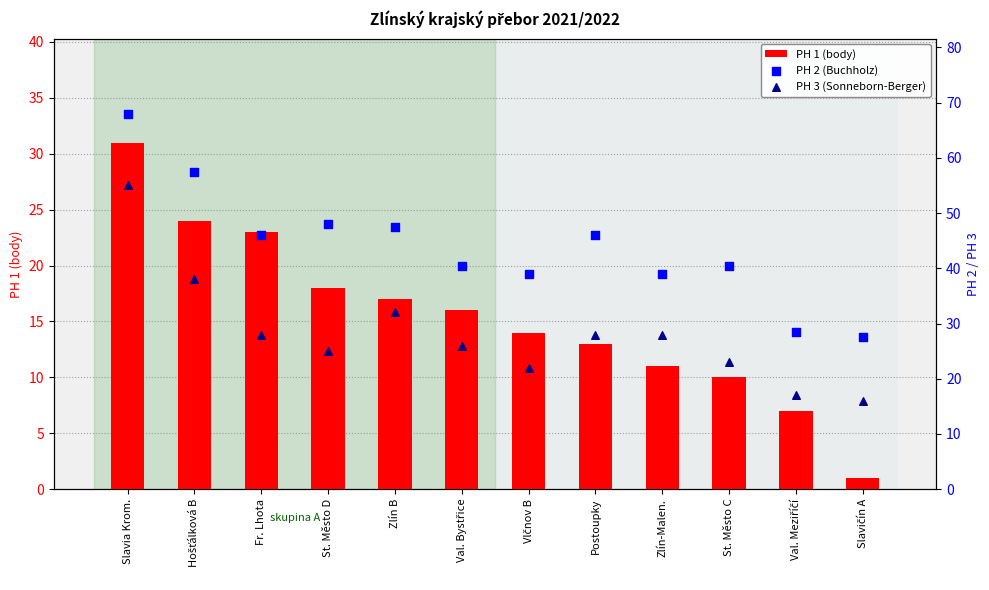

Which series reaches the minimum Y coordinate?

PH 1 (body)